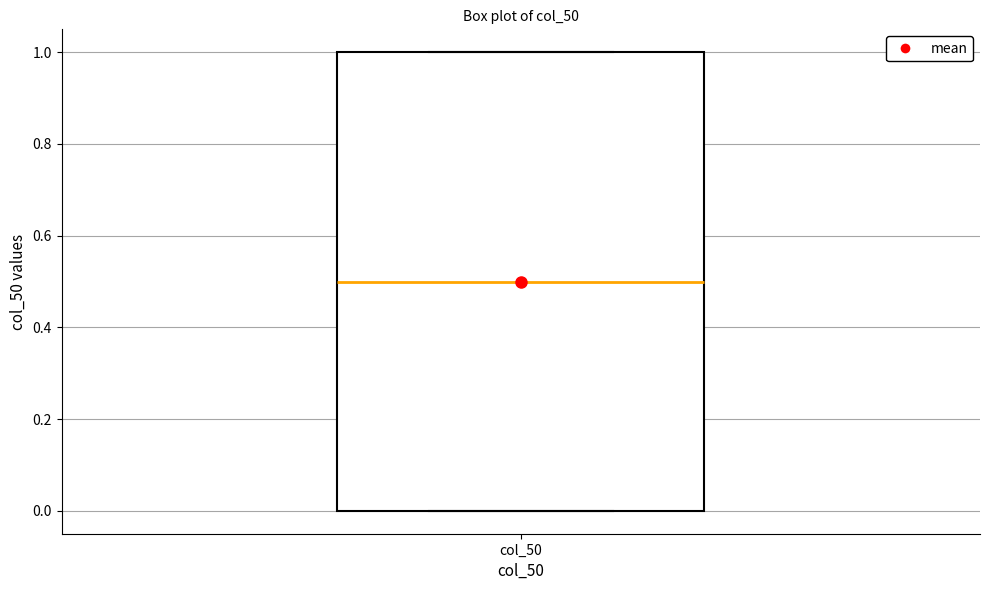

Transcribe this box plot: give where the median line is, the range the box spans, and where the two whiskers end, as read against the y-axis. The values are not printed on the chart, so give them approximately, as read against the axis.

median 0.5, box 0.0 to 1.0, whiskers 0.0 to 1.0